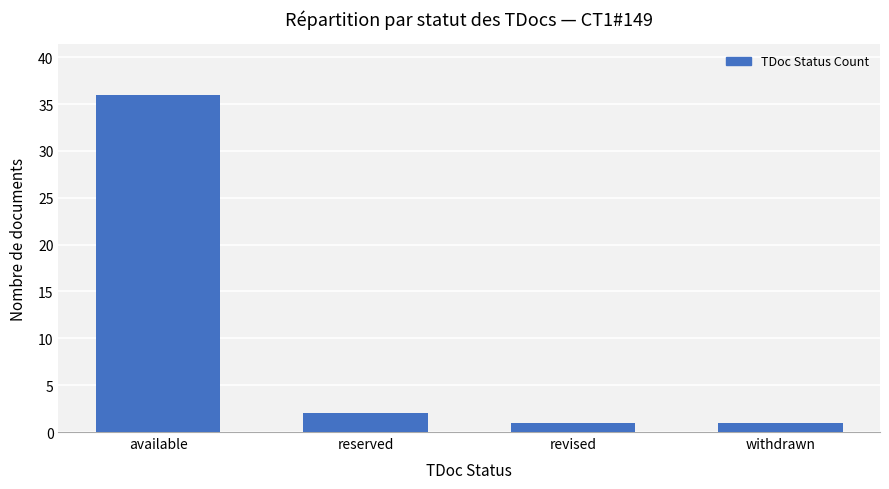

What is the label of the 1st bar from the left?

available